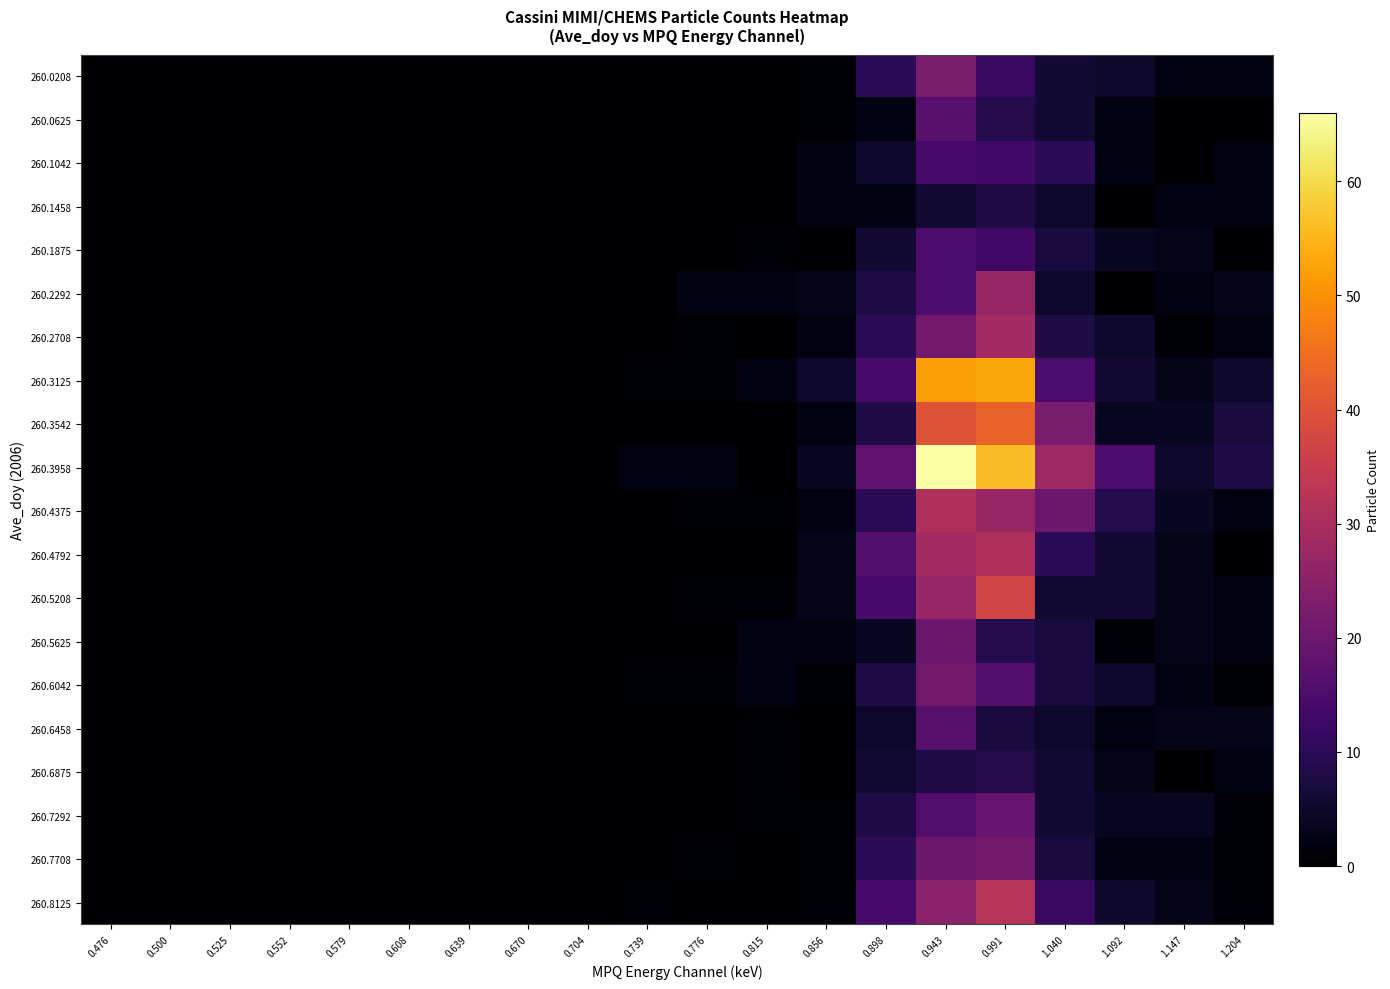

Reading left to right, extract all data points from this chart.

260.0208: 0.476=0	0.500=0	0.525=0	0.552=0	0.579=0	0.608=0	0.639=0	0.670=0	0.704=0	0.739=0	0.776=0	0.815=0	0.856=1	0.898=10	0.943=22	0.991=12	1.040=6	1.092=5	1.147=2	1.204=2
260.0625: 0.476=0	0.500=0	0.525=0	0.552=0	0.579=0	0.608=0	0.639=0	0.670=0	0.704=0	0.739=0	0.776=0	0.815=0	0.856=1	0.898=2	0.943=17	0.991=9	1.040=6	1.092=2	1.147=0	1.204=0
260.1042: 0.476=0	0.500=0	0.525=0	0.552=0	0.579=0	0.608=0	0.639=0	0.670=0	0.704=0	0.739=0	0.776=0	0.815=0	0.856=2	0.898=5	0.943=14	0.991=13	1.040=10	1.092=2	1.147=0	1.204=2
260.1458: 0.476=0	0.500=0	0.525=0	0.552=0	0.579=0	0.608=0	0.639=0	0.670=0	0.704=0	0.739=0	0.776=0	0.815=0	0.856=2	0.898=2	0.943=6	0.991=8	1.040=5	1.092=0	1.147=2	1.204=2
260.1875: 0.476=0	0.500=0	0.525=0	0.552=0	0.579=0	0.608=0	0.639=0	0.670=0	0.704=0	0.739=0	0.776=0	0.815=1	0.856=0	0.898=6	0.943=15	0.991=13	1.040=7	1.092=4	1.147=3	1.204=0
260.2292: 0.476=0	0.500=0	0.525=0	0.552=0	0.579=0	0.608=0	0.639=0	0.670=0	0.704=0	0.739=0	0.776=2	0.815=2	0.856=3	0.898=8	0.943=15	0.991=27	1.040=5	1.092=0	1.147=2	1.204=3
260.2708: 0.476=0	0.500=0	0.525=0	0.552=0	0.579=0	0.608=0	0.639=0	0.670=0	0.704=0	0.739=0	0.776=1	0.815=0	0.856=2	0.898=10	0.943=21	0.991=29	1.040=8	1.092=5	1.147=1	1.204=2
260.3125: 0.476=0	0.500=0	0.525=0	0.552=0	0.579=0	0.608=0	0.639=0	0.670=0	0.704=0	0.739=1	0.776=1	0.815=2	0.856=5	0.898=14	0.943=52	0.991=53	1.040=15	1.092=6	1.147=3	1.204=5
260.3542: 0.476=0	0.500=0	0.525=0	0.552=0	0.579=0	0.608=0	0.639=0	0.670=0	0.704=0	0.739=0	0.776=0	0.815=0	0.856=2	0.898=8	0.943=40	0.991=43	1.040=22	1.092=4	1.147=4	1.204=7
260.3958: 0.476=0	0.500=0	0.525=0	0.552=0	0.579=0	0.608=0	0.639=0	0.670=0	0.704=0	0.739=2	0.776=2	0.815=0	0.856=4	0.898=18	0.943=66	0.991=56	1.040=28	1.092=15	1.147=5	1.204=8
260.4375: 0.476=0	0.500=0	0.525=0	0.552=0	0.579=0	0.608=0	0.639=0	0.670=0	0.704=0	0.739=0	0.776=1	0.815=1	0.856=2	0.898=10	0.943=31	0.991=27	1.040=20	1.092=9	1.147=4	1.204=2
260.4792: 0.476=0	0.500=0	0.525=0	0.552=0	0.579=0	0.608=0	0.639=0	0.670=0	0.704=0	0.739=0	0.776=0	0.815=0	0.856=3	0.898=16	0.943=29	0.991=31	1.040=10	1.092=6	1.147=3	1.204=0
260.5208: 0.476=0	0.500=0	0.525=0	0.552=0	0.579=0	0.608=0	0.639=0	0.670=0	0.704=0	0.739=0	0.776=1	0.815=1	0.856=3	0.898=14	0.943=27	0.991=37	1.040=6	1.092=6	1.147=3	1.204=2
260.5625: 0.476=0	0.500=0	0.525=0	0.552=0	0.579=0	0.608=0	0.639=0	0.670=0	0.704=0	0.739=0	0.776=0	0.815=2	0.856=2	0.898=4	0.943=20	0.991=9	1.040=7	1.092=1	1.147=3	1.204=2
260.6042: 0.476=0	0.500=0	0.525=0	0.552=0	0.579=0	0.608=0	0.639=0	0.670=0	0.704=0	0.739=1	0.776=1	0.815=2	0.856=1	0.898=8	0.943=21	0.991=16	1.040=7	1.092=5	1.147=2	1.204=1
260.6458: 0.476=0	0.500=0	0.525=0	0.552=0	0.579=0	0.608=0	0.639=0	0.670=0	0.704=0	0.739=0	0.776=0	0.815=1	0.856=0	0.898=5	0.943=17	0.991=7	1.040=5	1.092=2	1.147=3	1.204=3
260.6875: 0.476=0	0.500=0	0.525=0	0.552=0	0.579=0	0.608=0	0.639=0	0.670=0	0.704=0	0.739=0	0.776=0	0.815=1	0.856=0	0.898=6	0.943=8	0.991=9	1.040=6	1.092=3	1.147=0	1.204=2
260.7292: 0.476=0	0.500=0	0.525=0	0.552=0	0.579=0	0.608=0	0.639=0	0.670=0	0.704=0	0.739=0	0.776=0	0.815=1	0.856=1	0.898=8	0.943=16	0.991=19	1.040=6	1.092=4	1.147=4	1.204=1
260.7708: 0.476=0	0.500=0	0.525=0	0.552=0	0.579=0	0.608=0	0.639=0	0.670=0	0.704=0	0.739=0	0.776=1	0.815=0	0.856=1	0.898=10	0.943=20	0.991=21	1.040=7	1.092=2	1.147=2	1.204=1
260.8125: 0.476=0	0.500=0	0.525=0	0.552=0	0.579=0	0.608=0	0.639=0	0.670=0	0.704=0	0.739=1	0.776=0	0.815=0	0.856=1	0.898=14	0.943=25	0.991=32	1.040=12	1.092=5	1.147=3	1.204=1